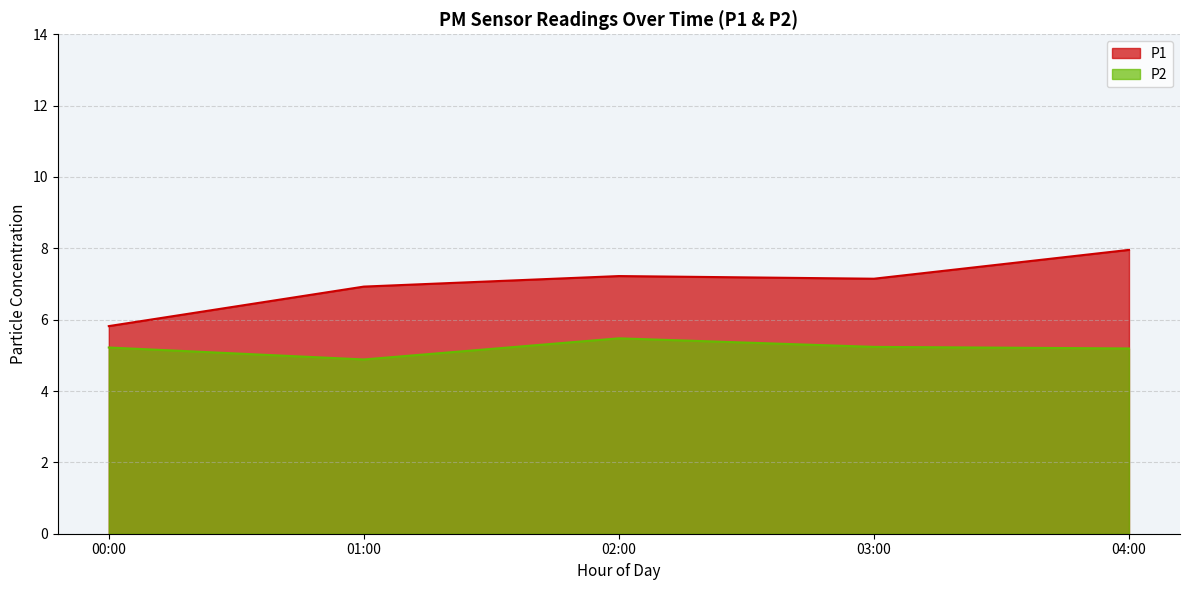

True or false: P1 and P2 intersect in this chart.

False